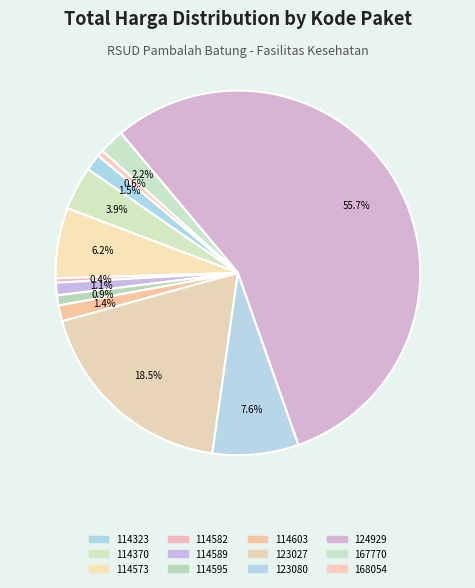

How many segments does this pie chart have?

12